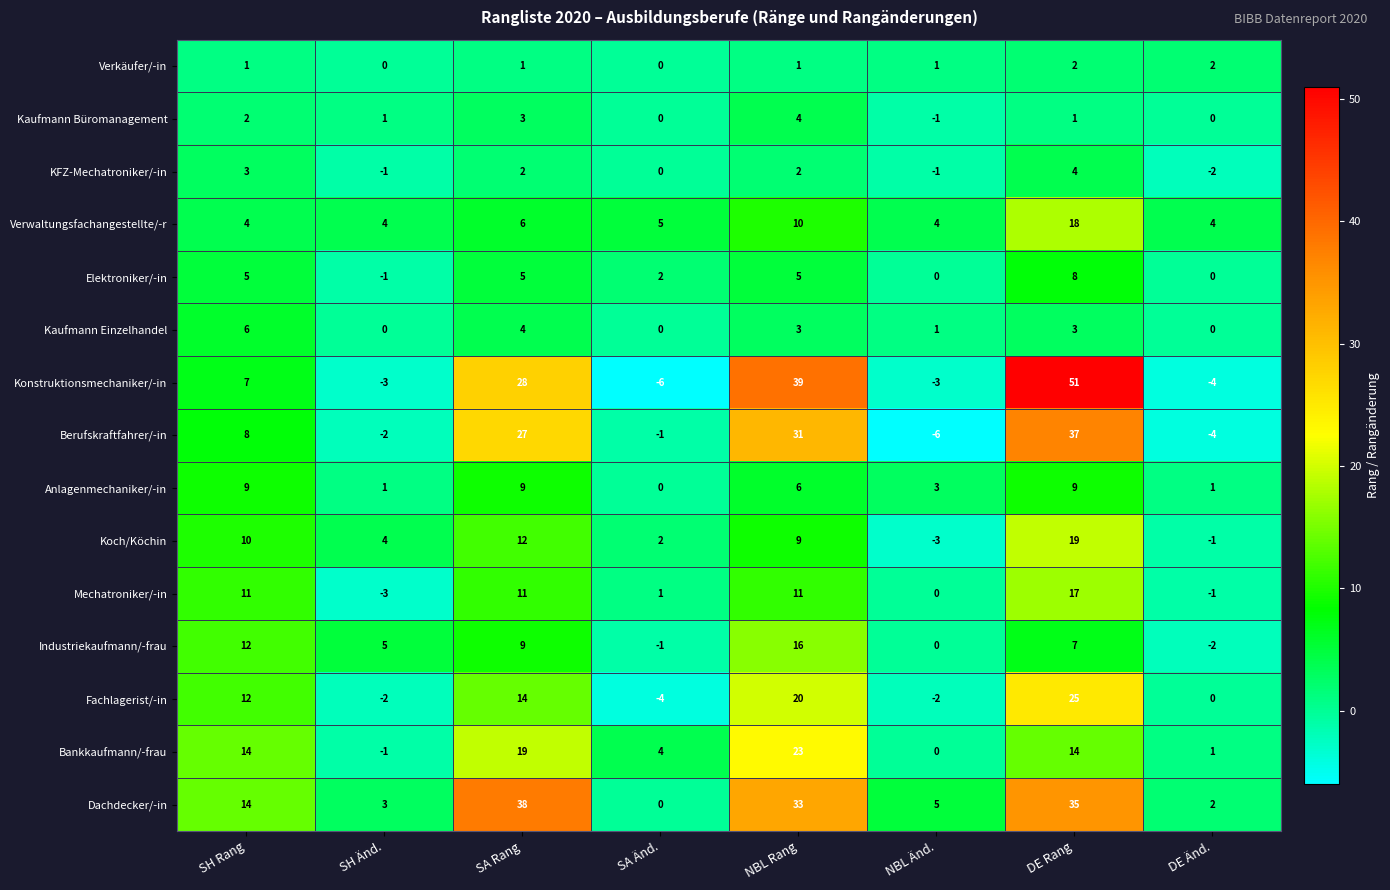

At how many categories does at least one series exceed 32?

3